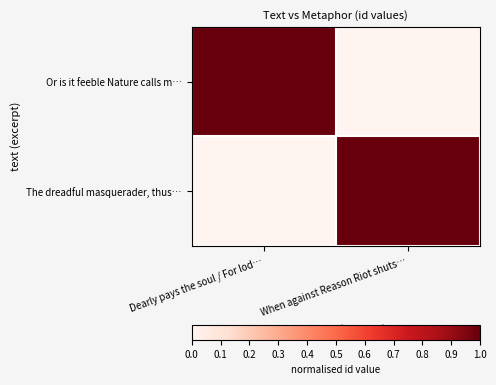

Reading right to left, extract all data points from this chart.

Or is it feeble Nature calls m…: When against Reason Riot shuts…=0.0	Dearly pays the soul / For lod…=1.0
The dreadful masquerader, thus…: When against Reason Riot shuts…=1.0	Dearly pays the soul / For lod…=0.0